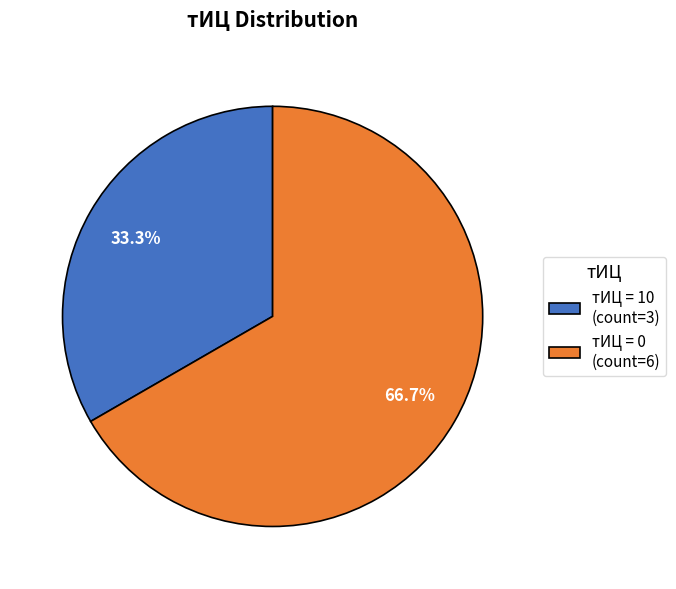

How many segments does this pie chart have?

2